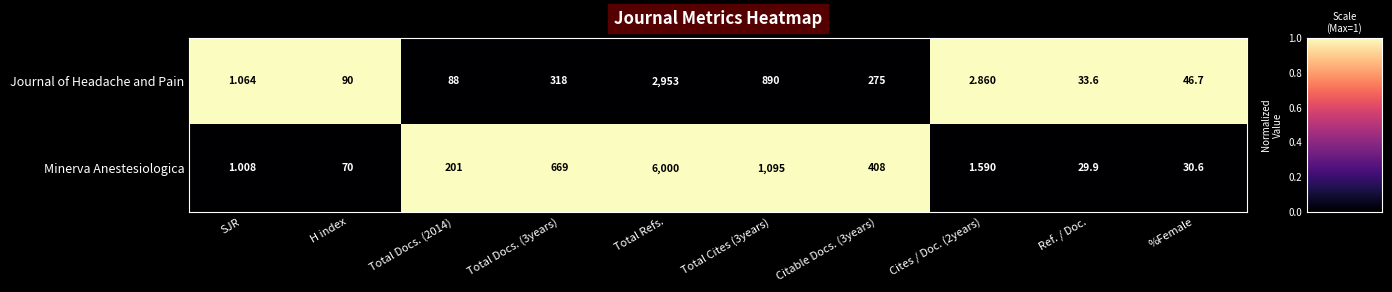

List the series in order of their peak value, highest first.

Minerva Anestesiologica, Journal of Headache and Pain